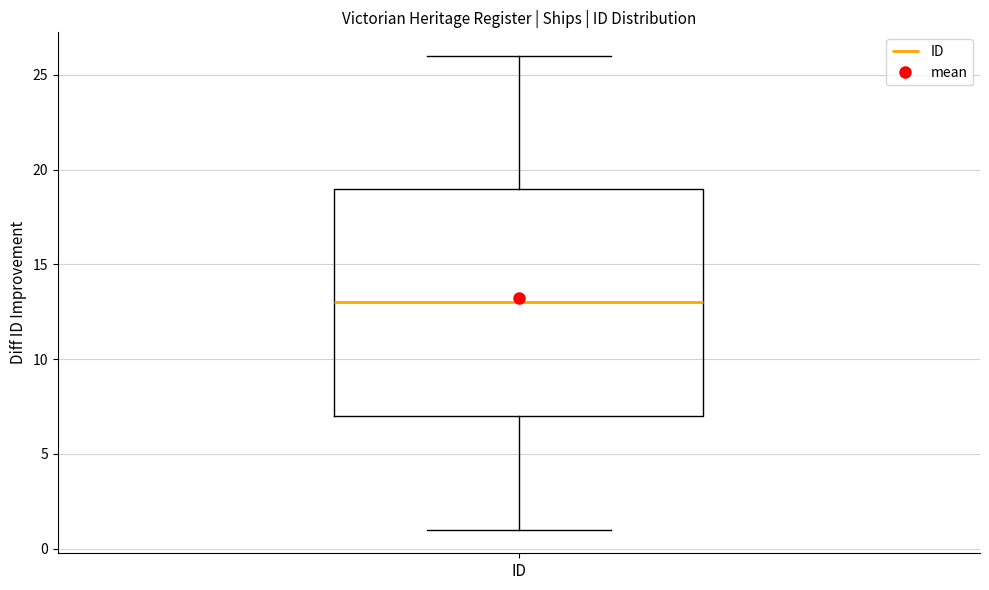

Transcribe this box plot: give where the median line is, the range the box spans, and where the two whiskers end, as read against the y-axis. The values are not printed on the chart, so give them approximately, as read against the axis.

median 13, box 7 to 19, whiskers 1 to 26